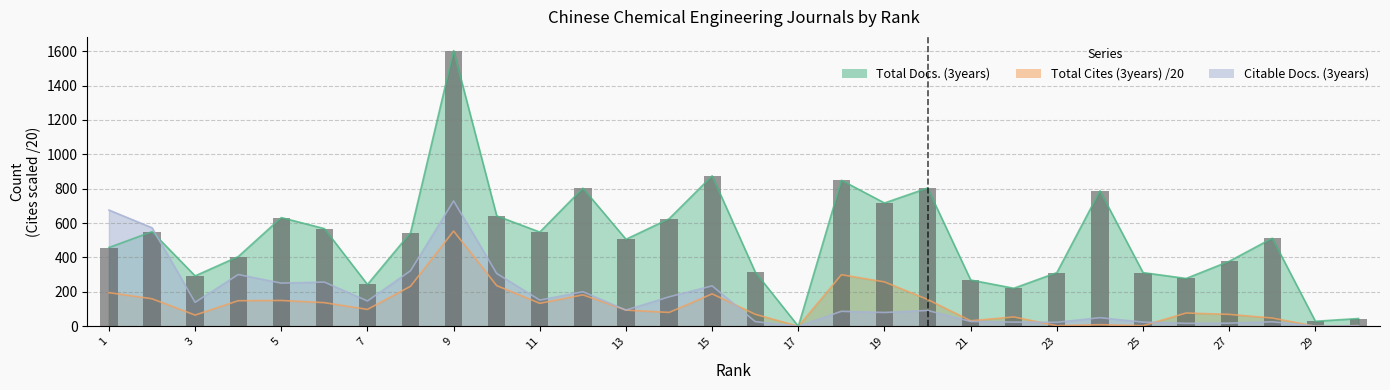

Which has a higher value, 25 or 29?

25